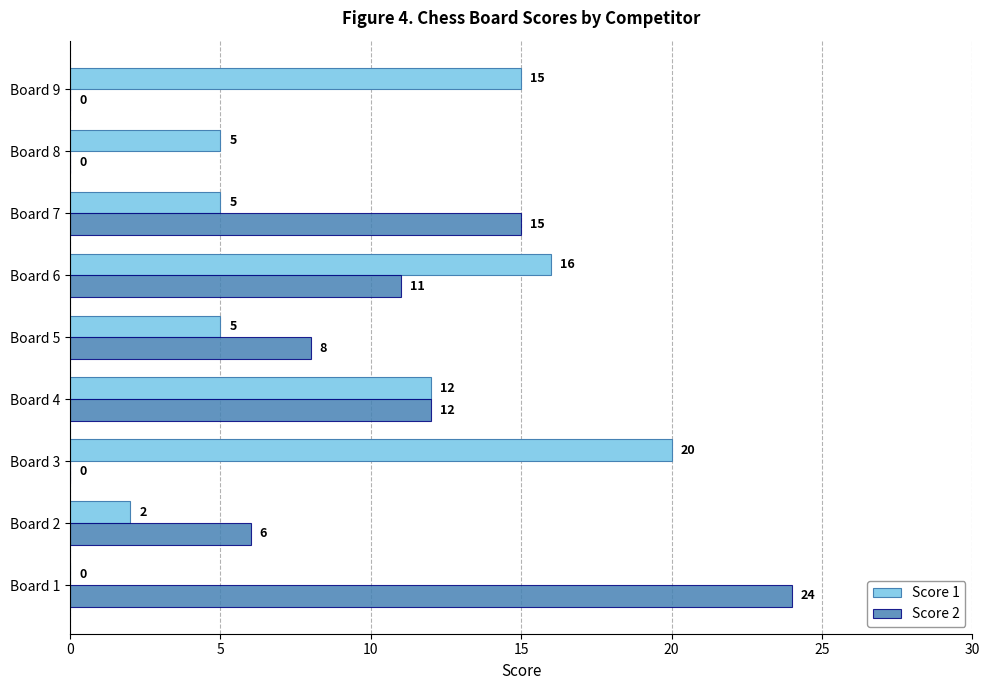

True or false: Score 1 has a value of 9 at Board 7.

False